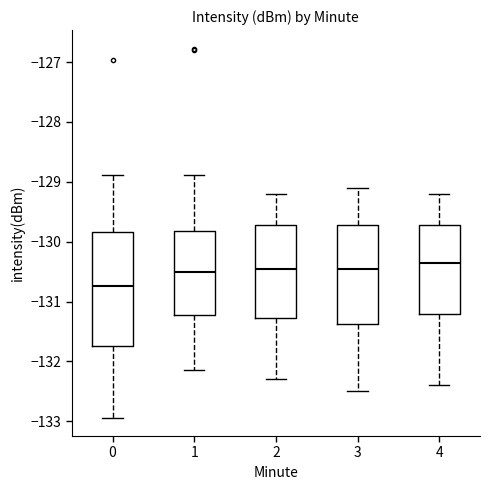

Reading left to right, transcribe this box plot: for each box, give where its median line is, the range the box spans, and where its two whiskers end, as read against the y-axis. The values are not printed on the chart, so give them approximately, as read against the axis.

0: median -130.7, box -131.7 to -129.8, whiskers -132.9 to -128.9
1: median -130.5, box -131.2 to -129.8, whiskers -132.1 to -128.9
2: median -130.4, box -131.3 to -129.7, whiskers -132.3 to -129.2
3: median -130.4, box -131.4 to -129.7, whiskers -132.5 to -129.1
4: median -130.3, box -131.2 to -129.7, whiskers -132.4 to -129.2